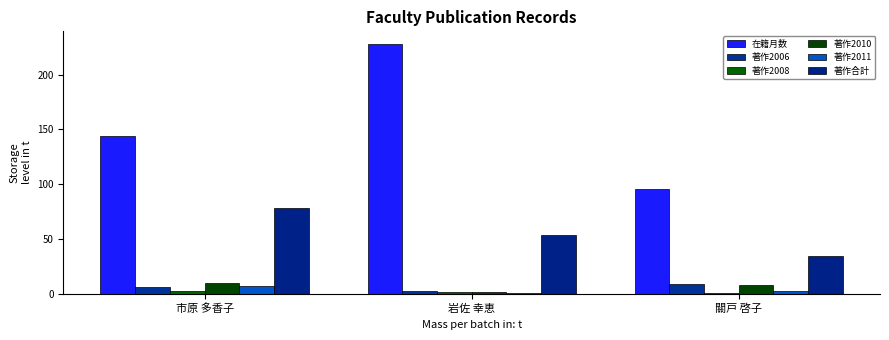

Reading right to left, list all the values displayed in this chart.

在籍月数: 96	228	144
著作2006: 9	3	6
著作2008: 1	2	3
著作2010: 8	2	10
著作2011: 3	1	7
著作合計: 35	54	78